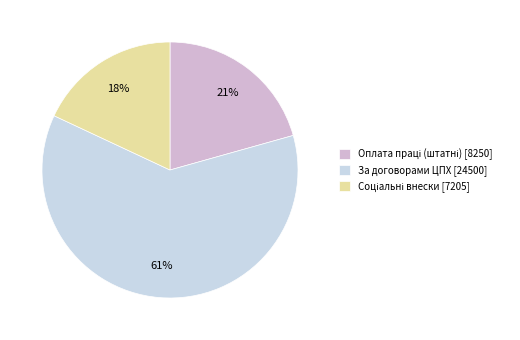

How many segments does this pie chart have?

3